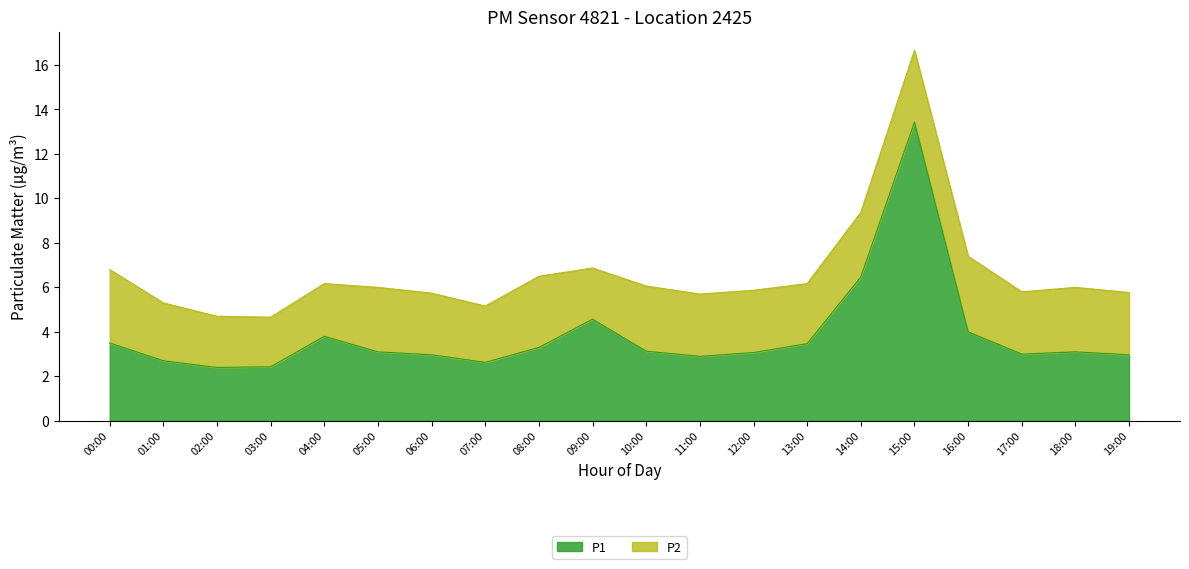

The chart shows a value of 6.4 at 09:00. True or false?

False